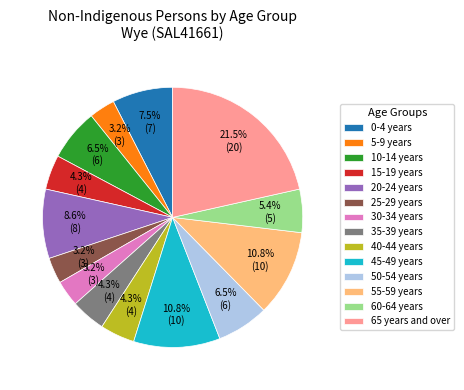

What is the ratio of the value at 20-24 years to the value at 45-49 years?

0.8